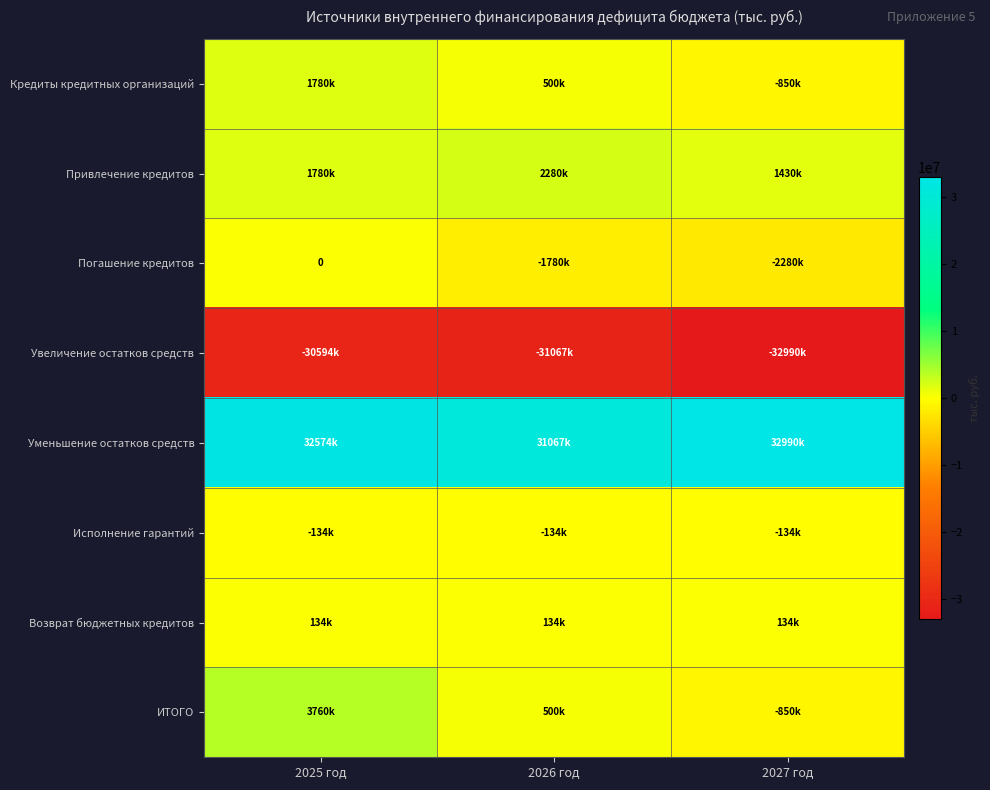

At which category is the sum across all series the highest?

2025 год